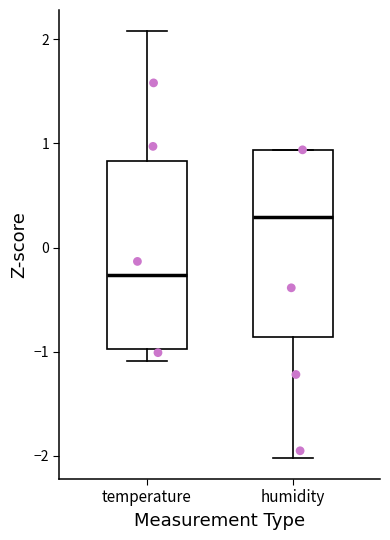

Which box has the lowest median line?

temperature